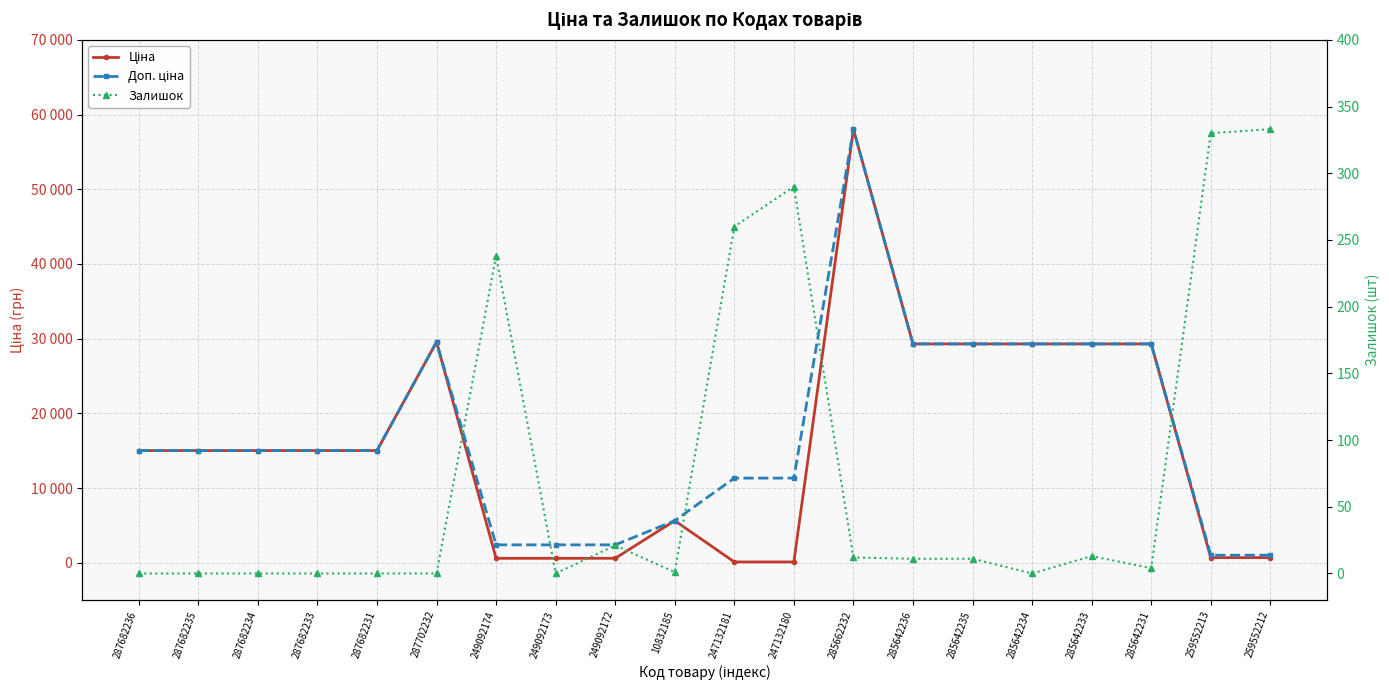

Where is the first local maximum for Ціна?

287702232